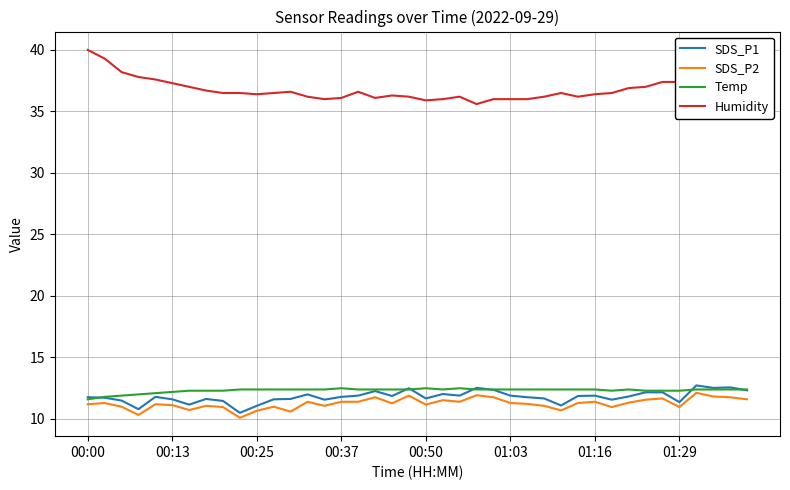

What is the lowest value of the Humidity series?

35.6